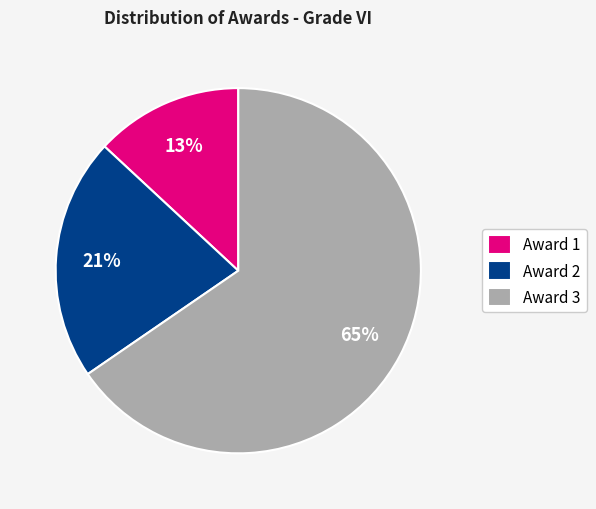

Which category has the biggest portion of the pie?

Award 3